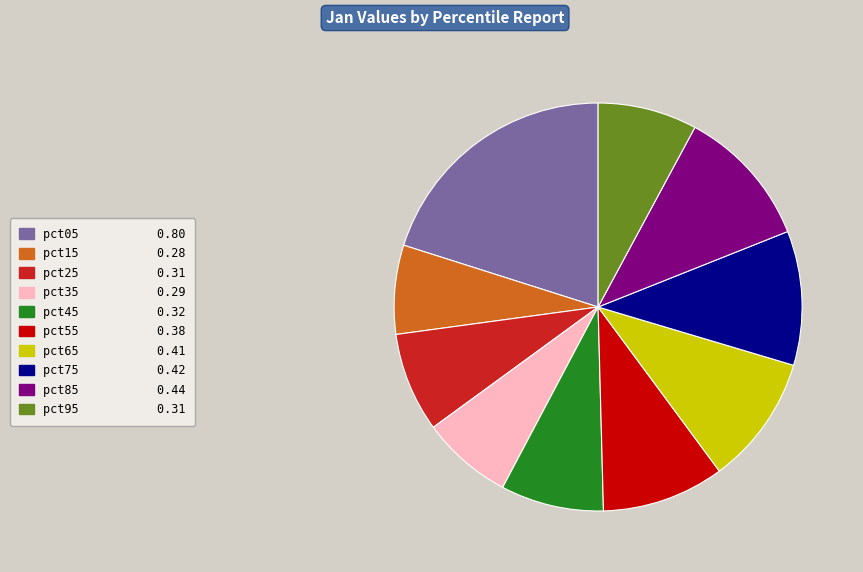

What is the largest slice in the pie chart?

pct05